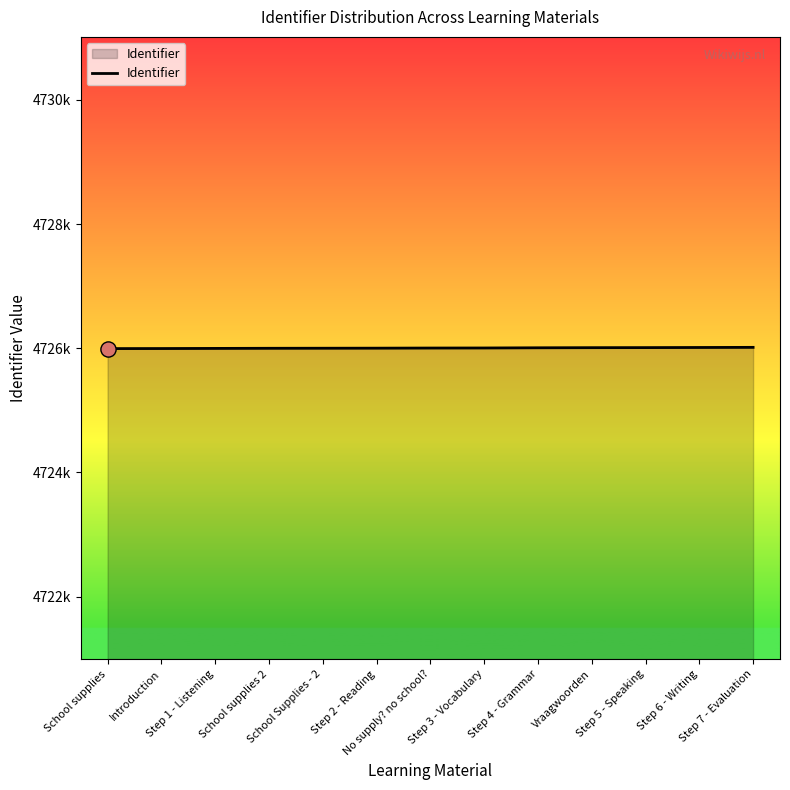

Which has a higher value, No supply? no school? or Step 6 - Writing?

Step 6 - Writing